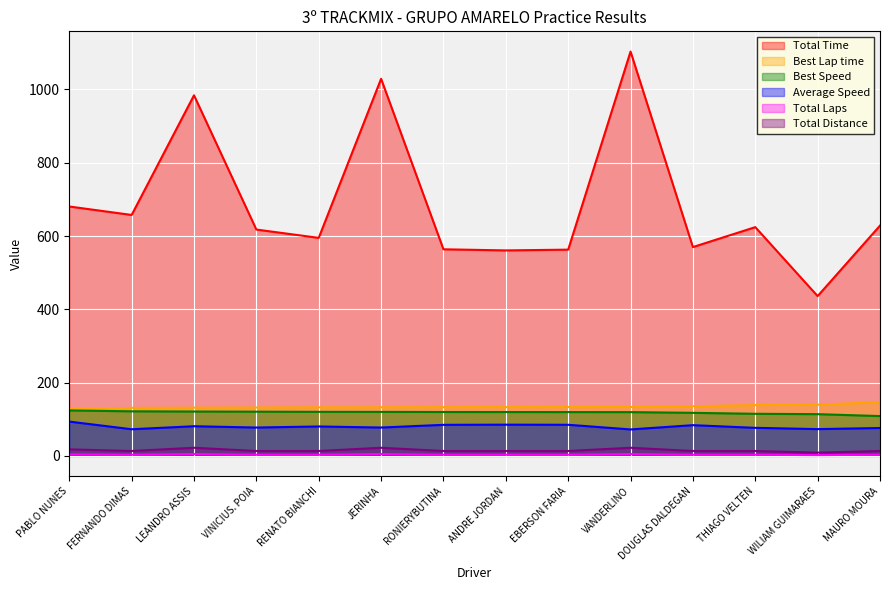

How many values in the Total Laps series are below 3?

1